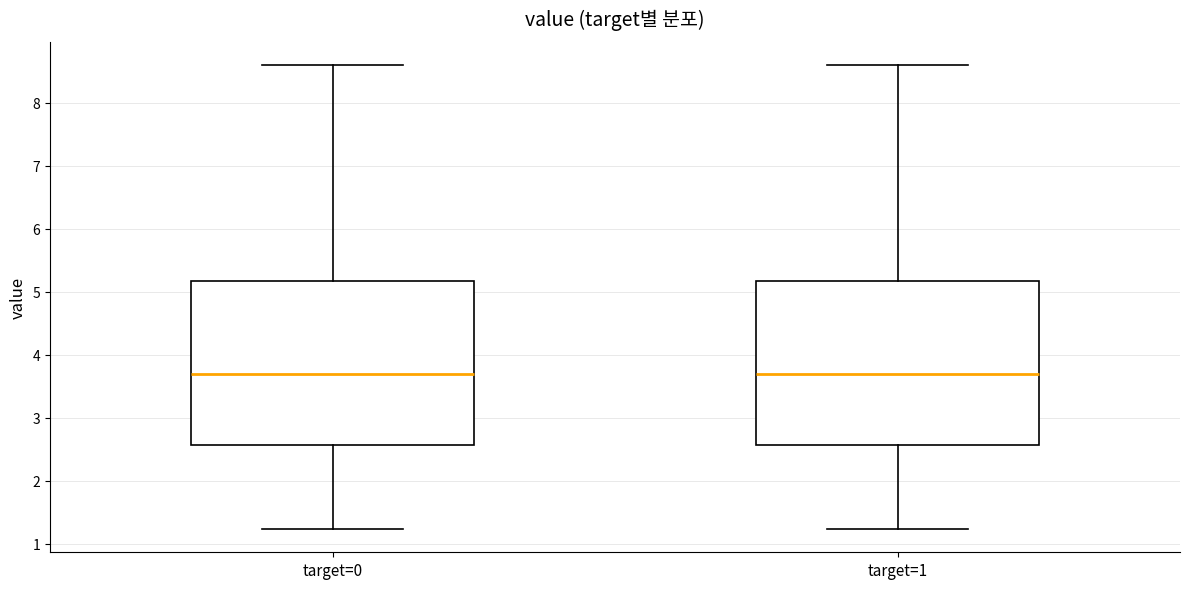

Reading left to right, read every box against the y-axis: the position of its median line, the range the box covers, and the ends of its whiskers. The values are not printed on the chart, so give them approximately, as read against the axis.

target=0: median 3.7, box 2.6 to 5.2, whiskers 1.2 to 8.6
target=1: median 3.7, box 2.6 to 5.2, whiskers 1.2 to 8.6